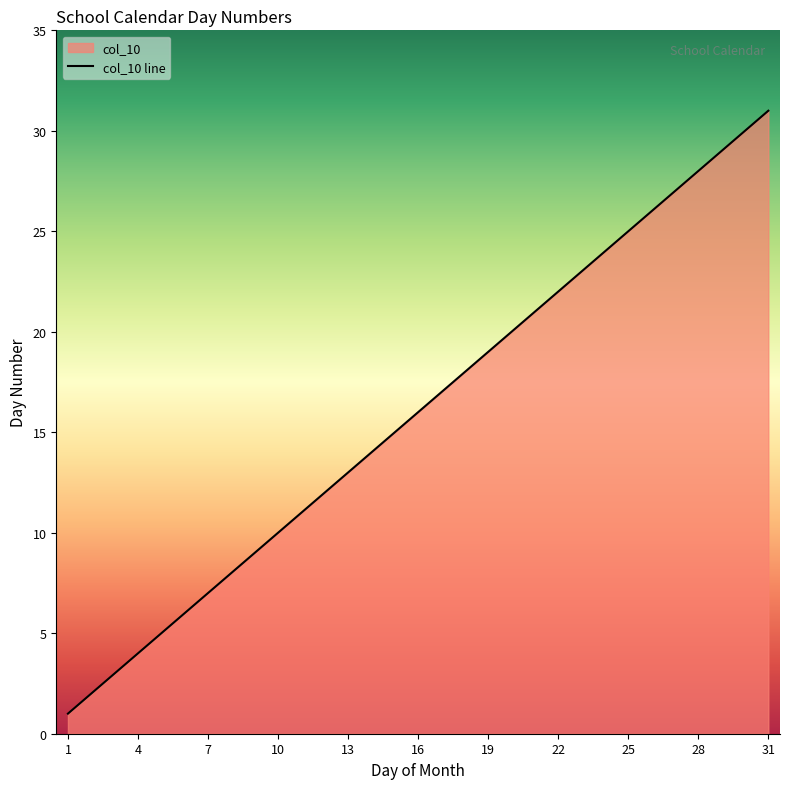

Read the value at 31.

31